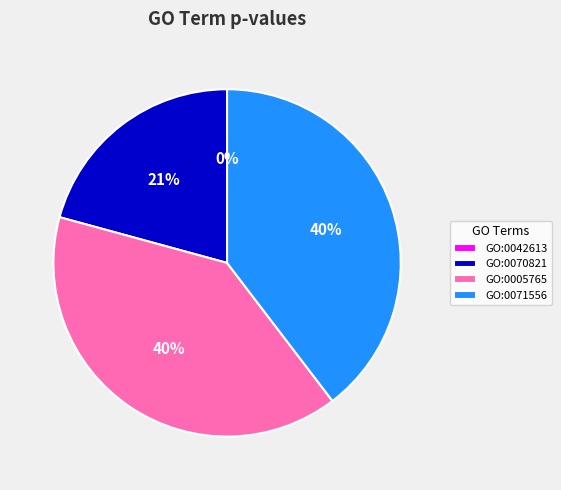

Is there a majority slice in this chart?

No